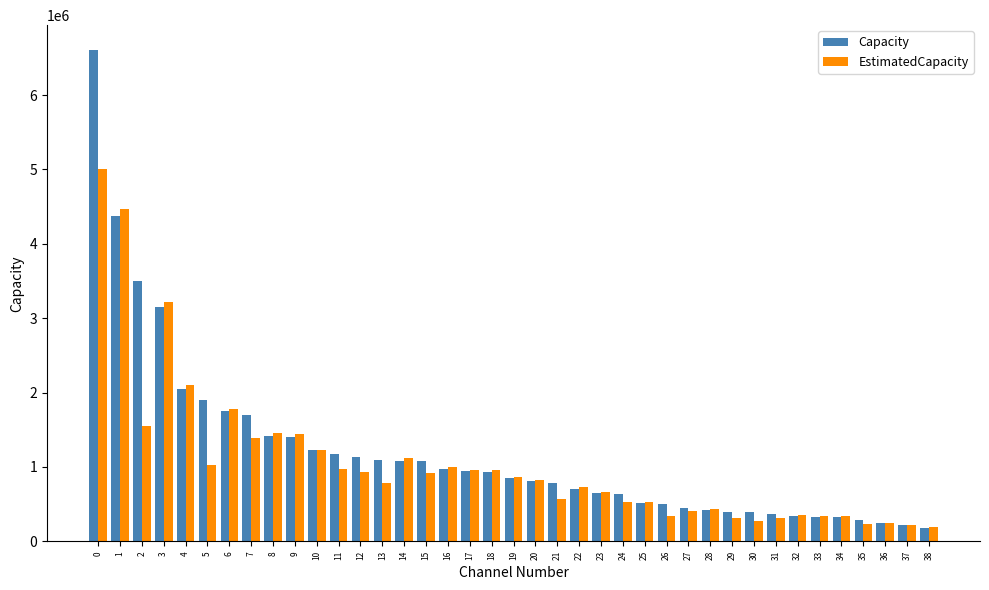

What is the maximum value for EstimatedCapacity?

5000000.0